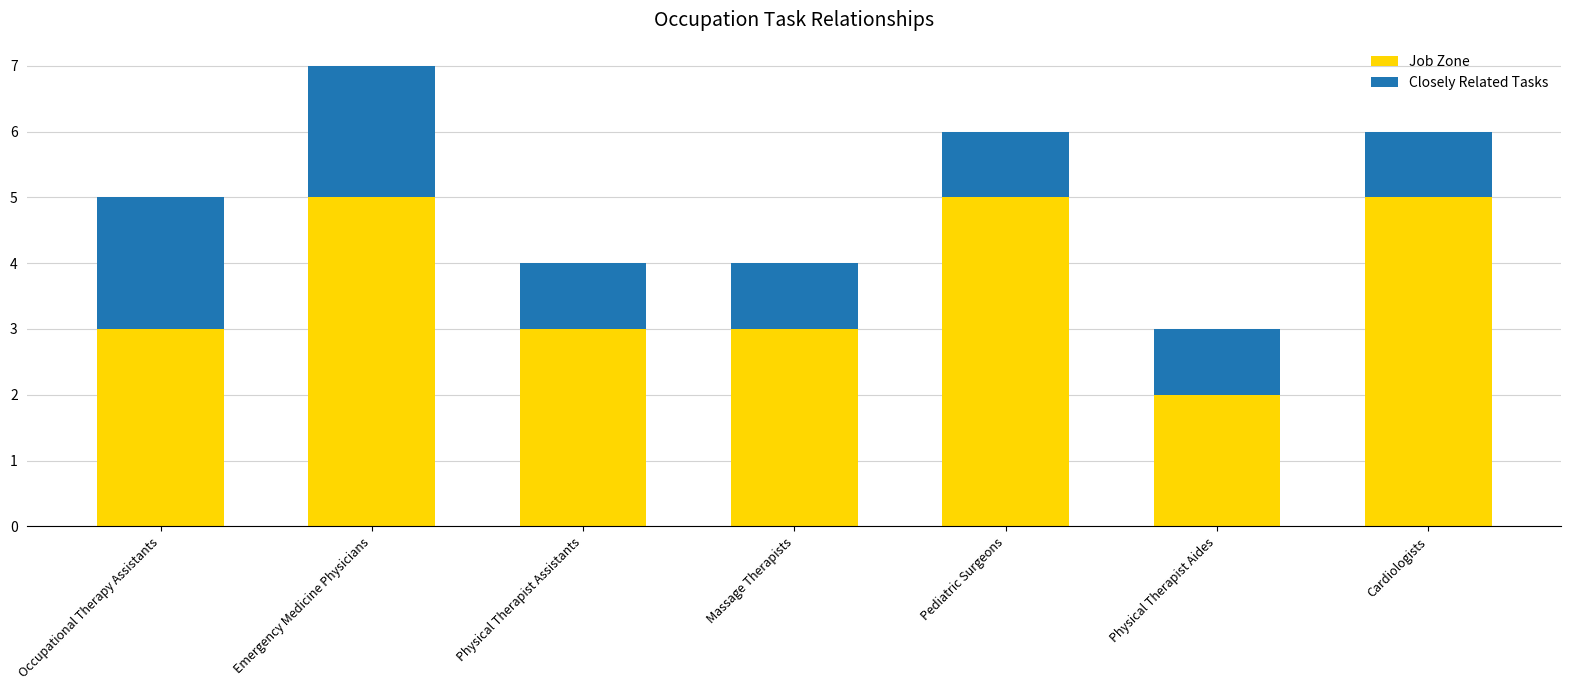

What is the sum of all Job Zone values?

26